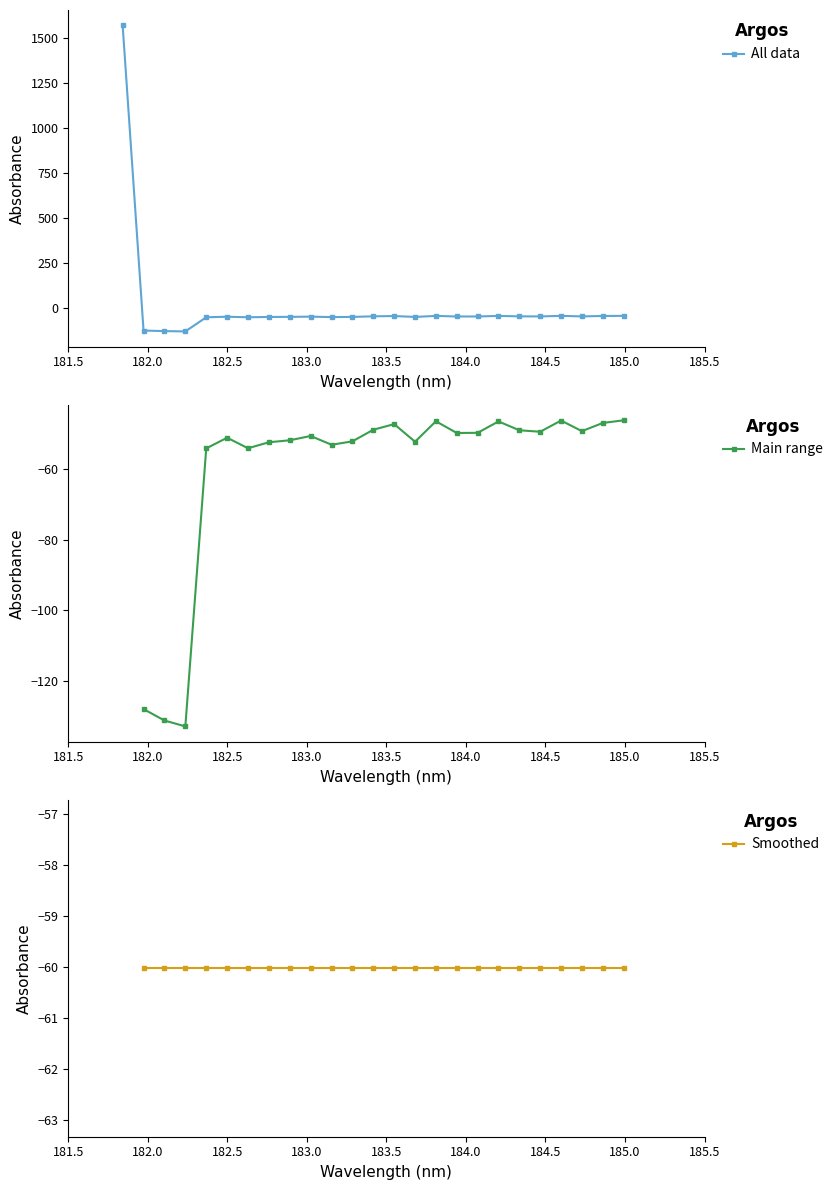

What is the value of the All data point at the 19th from the left?

-46.6